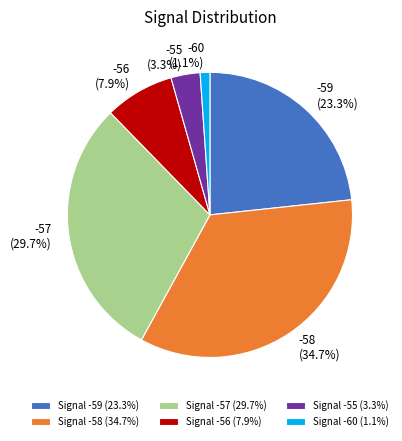

Combined, what portion of the pie is -56 (7.9%) and -55 (3.3%)?

11.2%